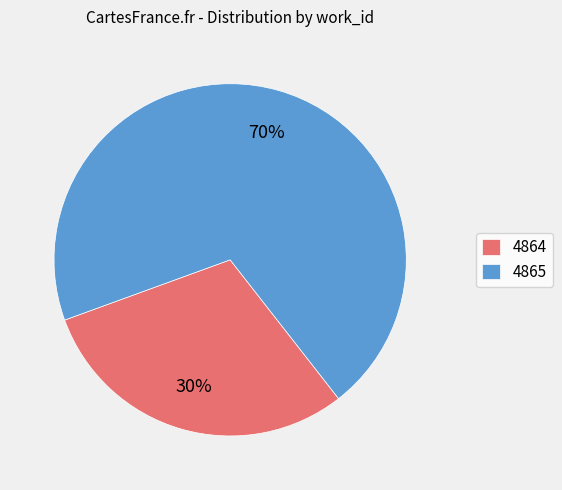

Is there any slice that represents more than half of the pie?

Yes